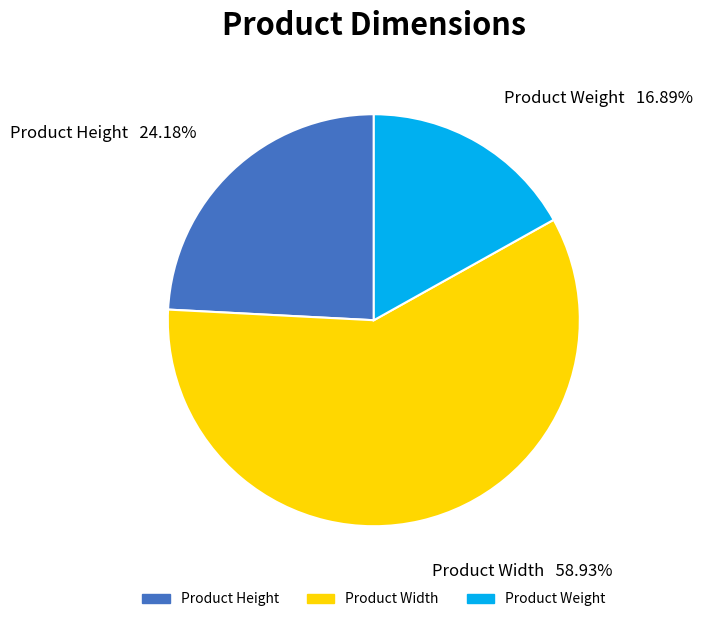

Is there a majority slice in this chart?

Yes